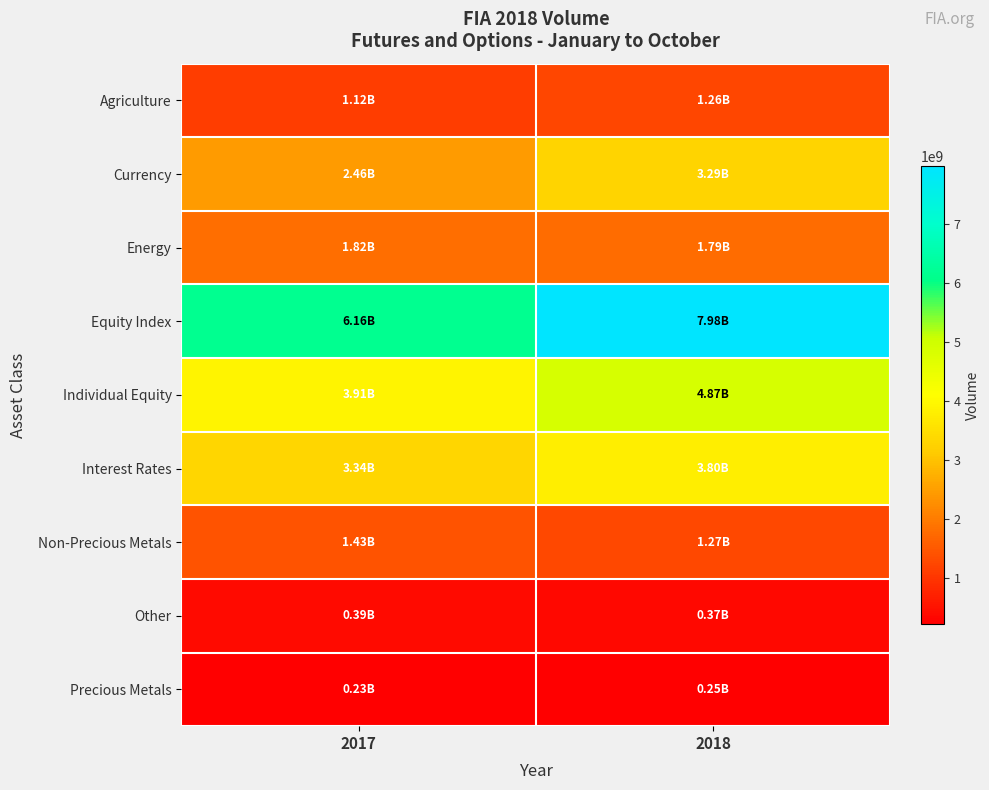

Reading left to right, transcribe all the data shown in this chart.

Agriculture: 2017=1120929762	2018=1261393925
Currency: 2017=2460246929	2018=3290022393
Energy: 2017=1815548588	2018=1785319443
Equity Index: 2017=6159384421	2018=7979102281
Individual Equity: 2017=3910926734	2018=4865167644
Interest Rates: 2017=3336947640	2018=3797182342
Non-Precious Metals: 2017=1426678294	2018=1269238933
Other: 2017=391609120	2018=365097286
Precious Metals: 2017=233447832	2018=245460692